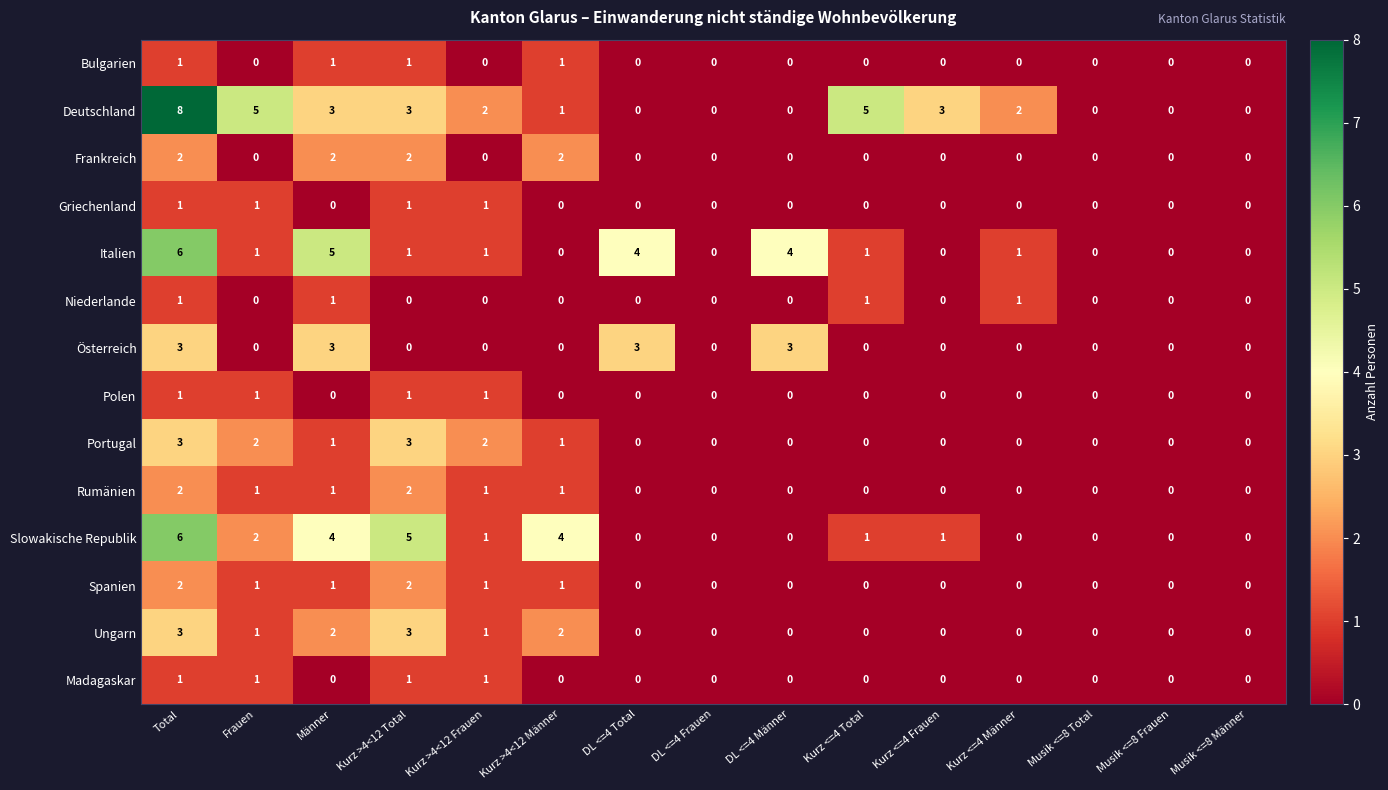

Is it true that Griechenland equals 0 at Kurz >4<12 Männer?

True